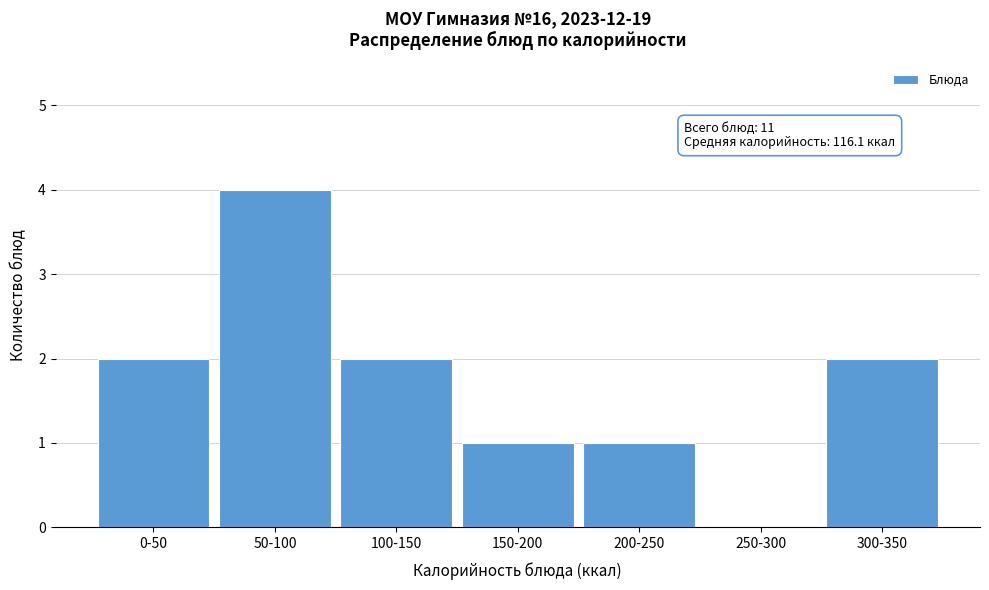

Reading left to right, what are all the values shown in this chart?

0-50=2	50-100=4	100-150=2	150-200=1	200-250=1	250-300=0	300-350=2